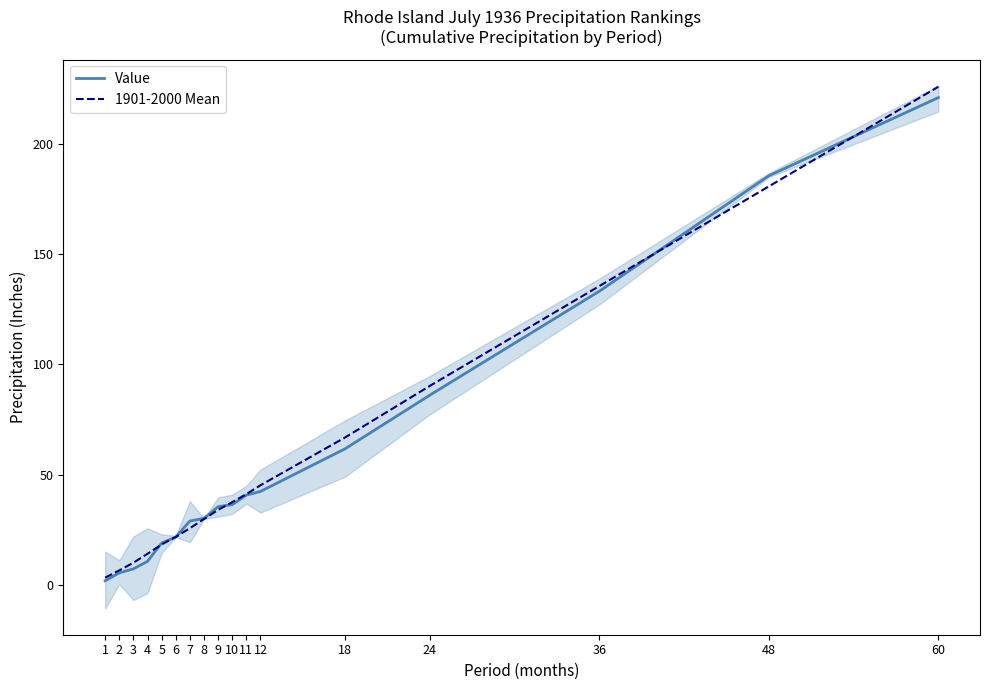

How many values in the Value series are below 35?

8